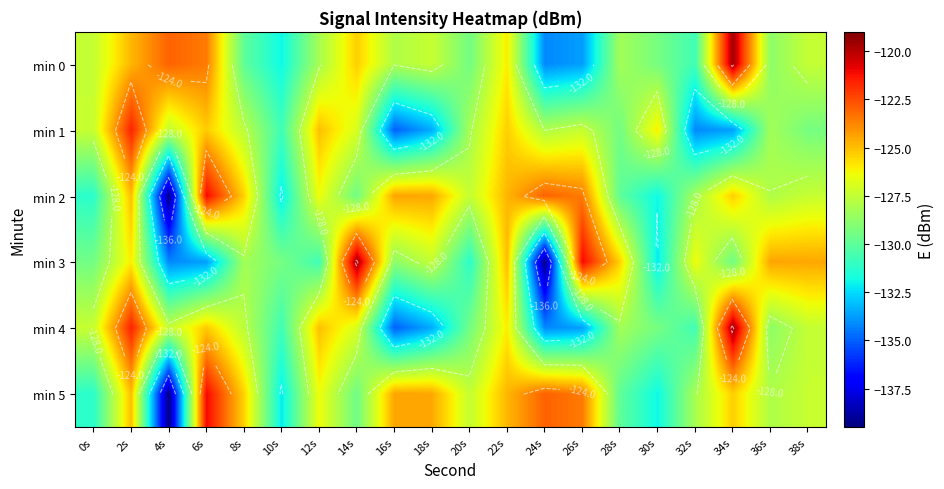

Is the value of min 3 at 38s greater than the value of min 4 at 2s?

No